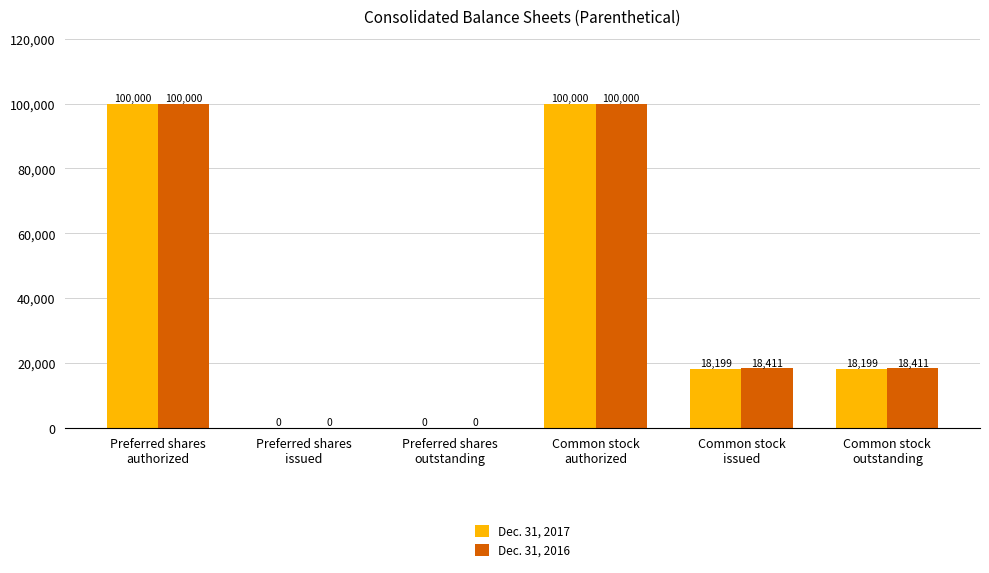

How many Dec. 31, 2017 values are between 0 and 100000?

6